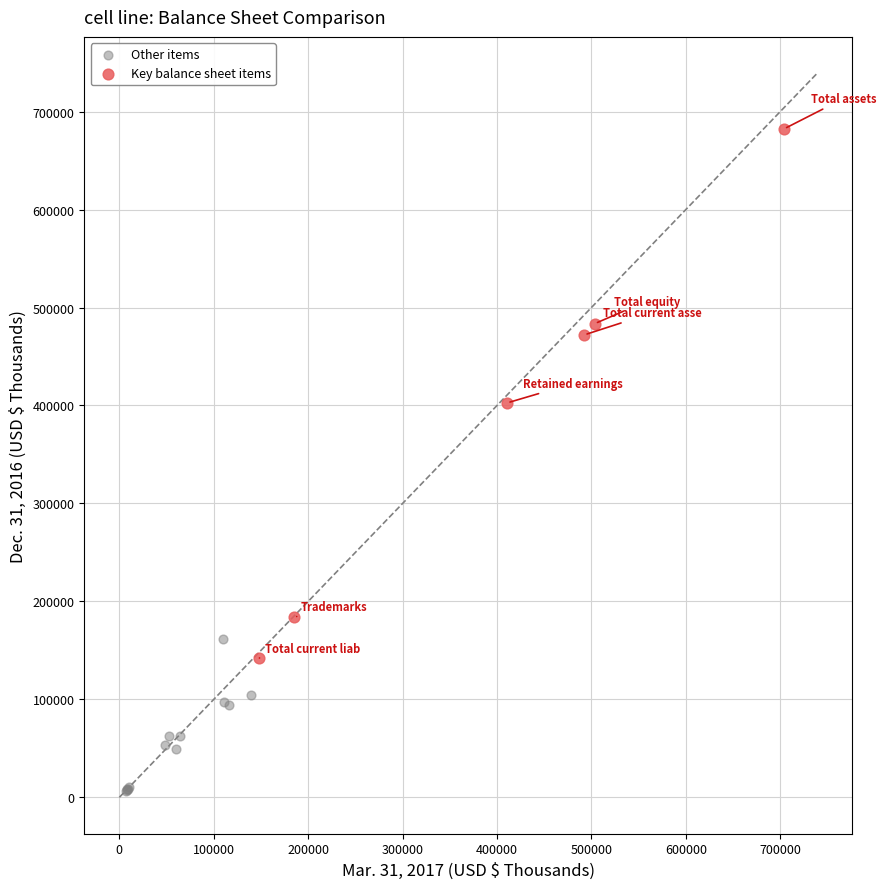

Which series reaches the maximum Y coordinate?

Key balance sheet items